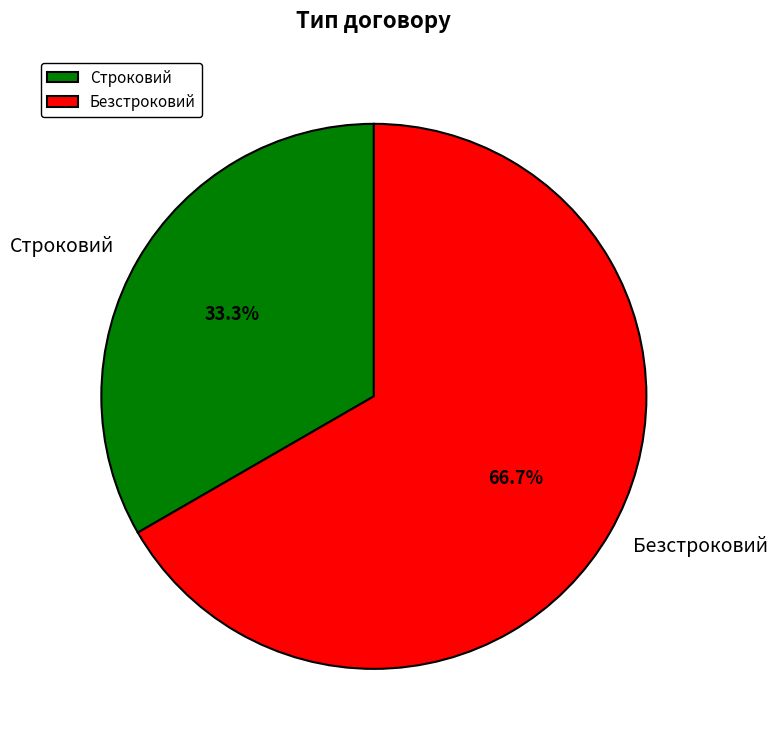

Approximately how many times larger is the value at Безстроковий compared to Строковий?

2.0